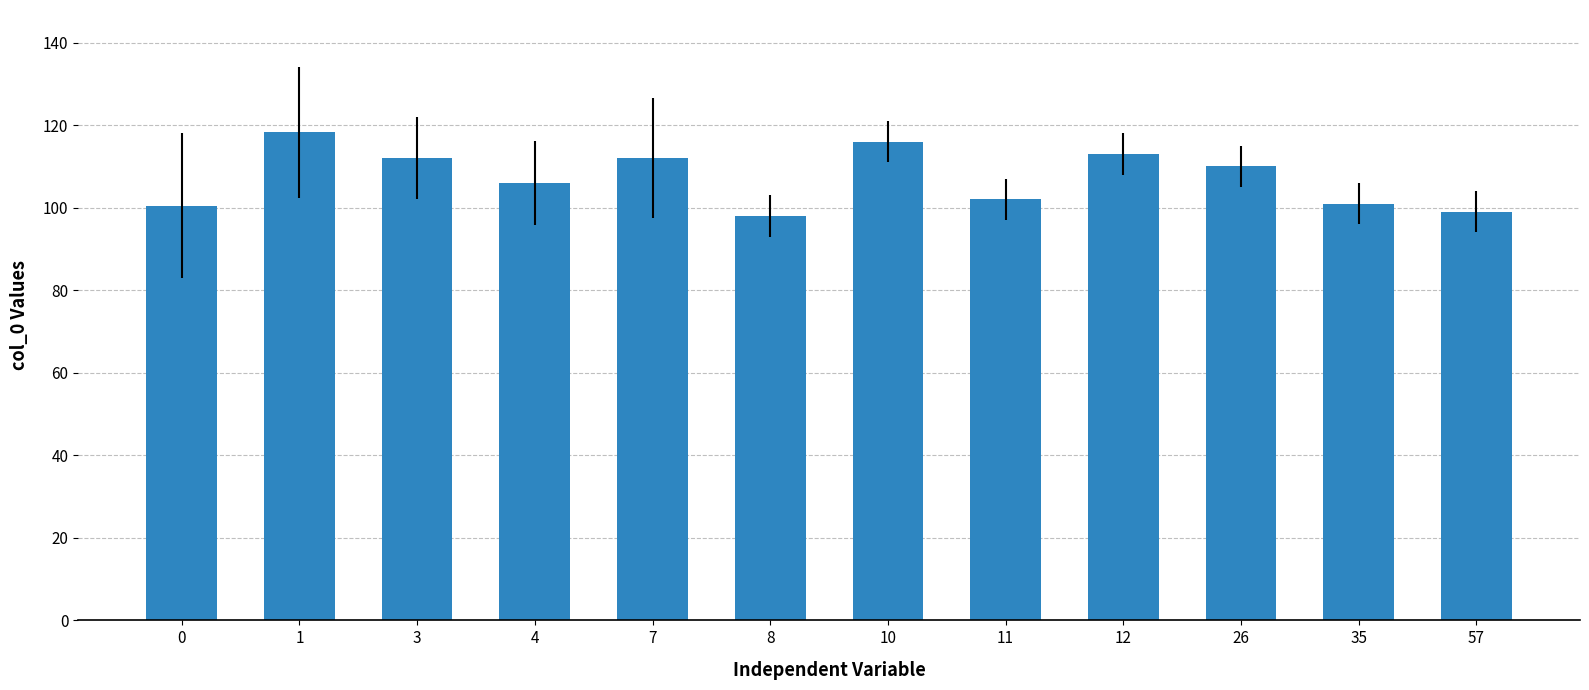

What is the minimum value shown in the chart?

98.0